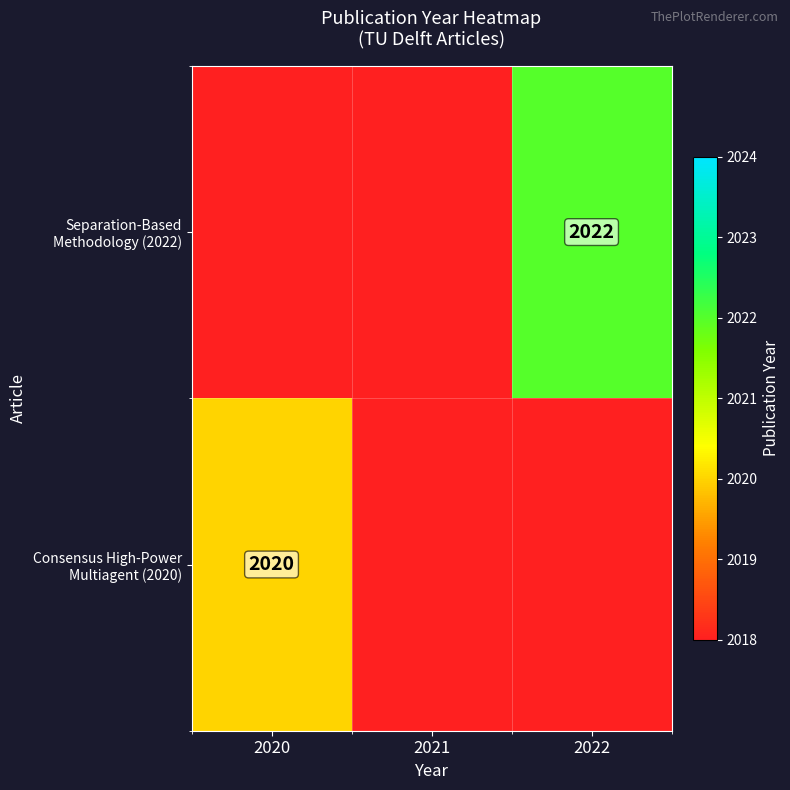

At which category does the chart reach its minimum across all series?

2020